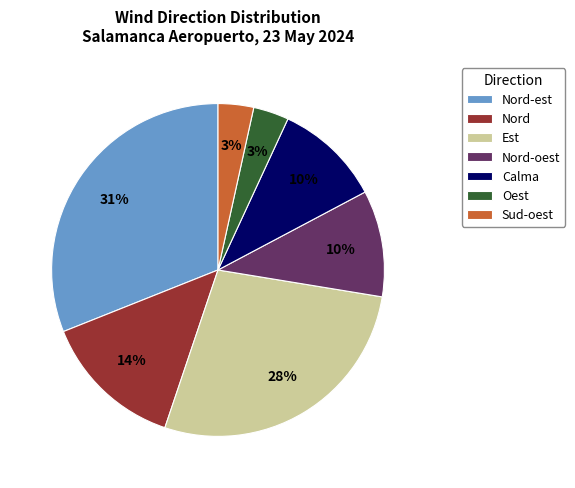

To the nearest percent, what is the difference between the largest and smallest slice percentages?

28%